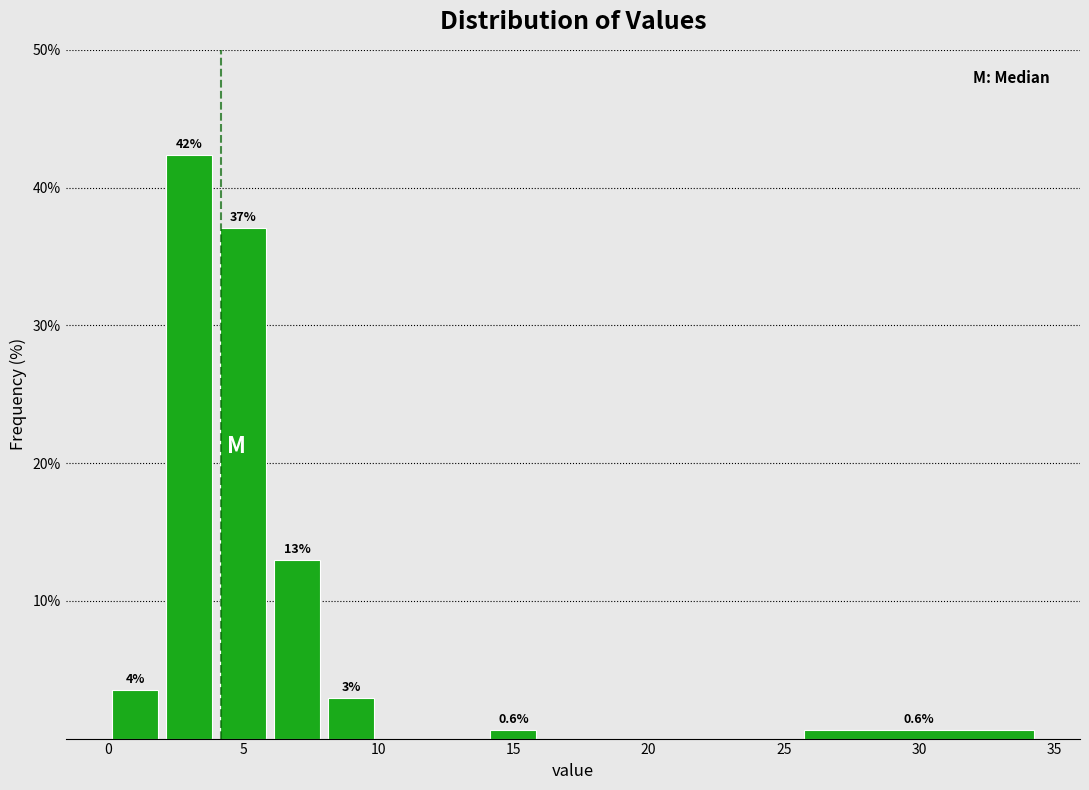

Which range on the x-axis has the tallest bar?

2 to 4